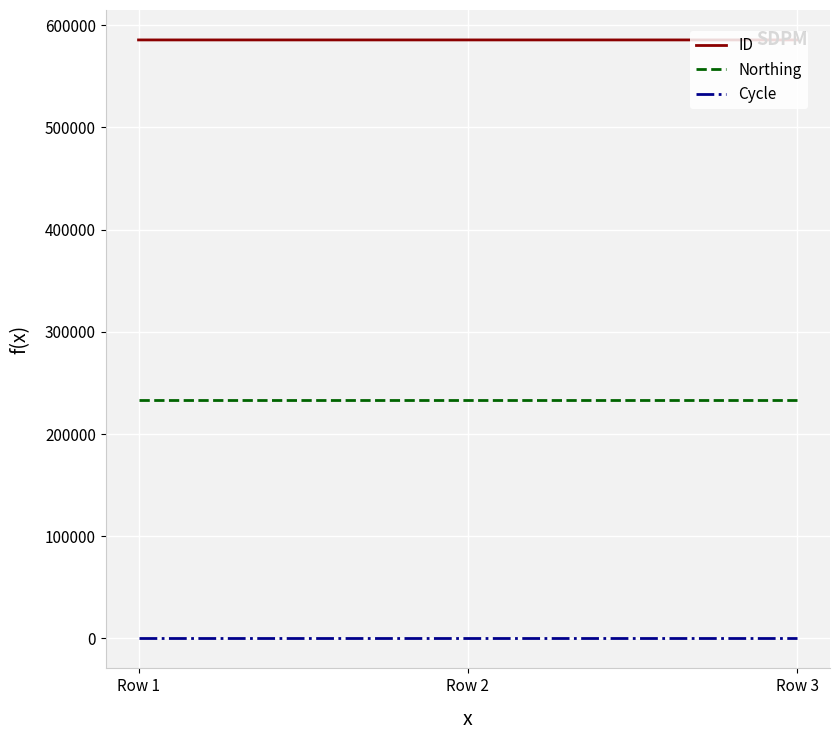

List the series in order of their peak value, highest first.

ID, Northing, Cycle